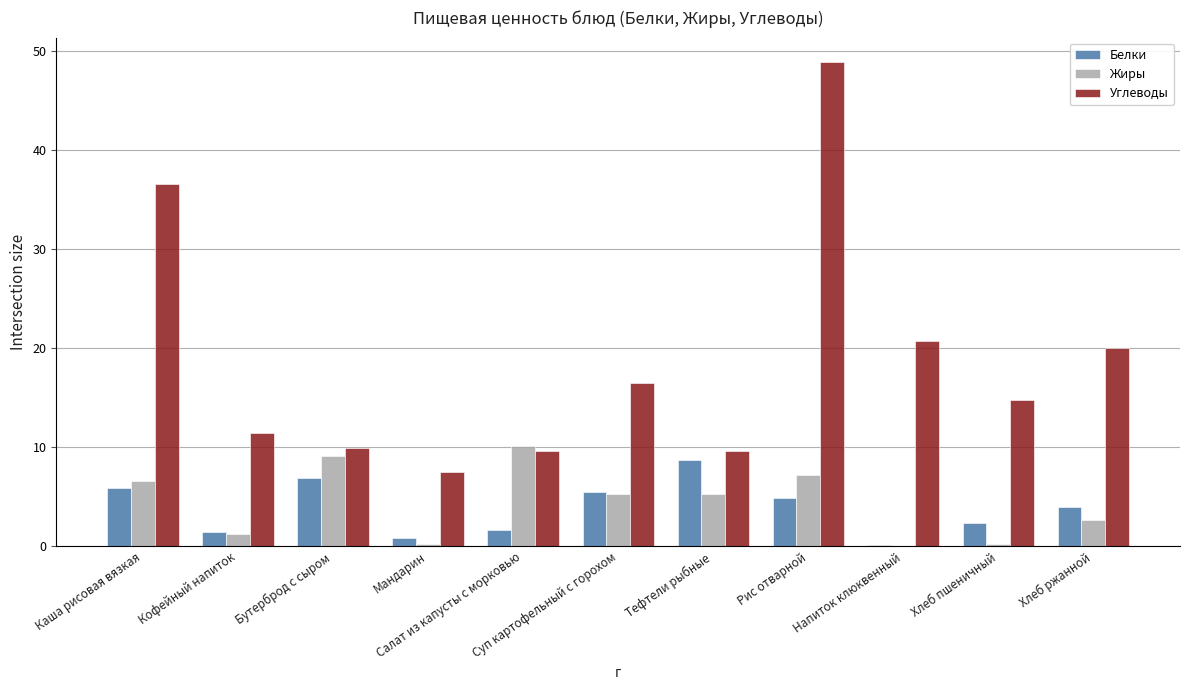

Which series has the largest total across all categories?

Углеводы